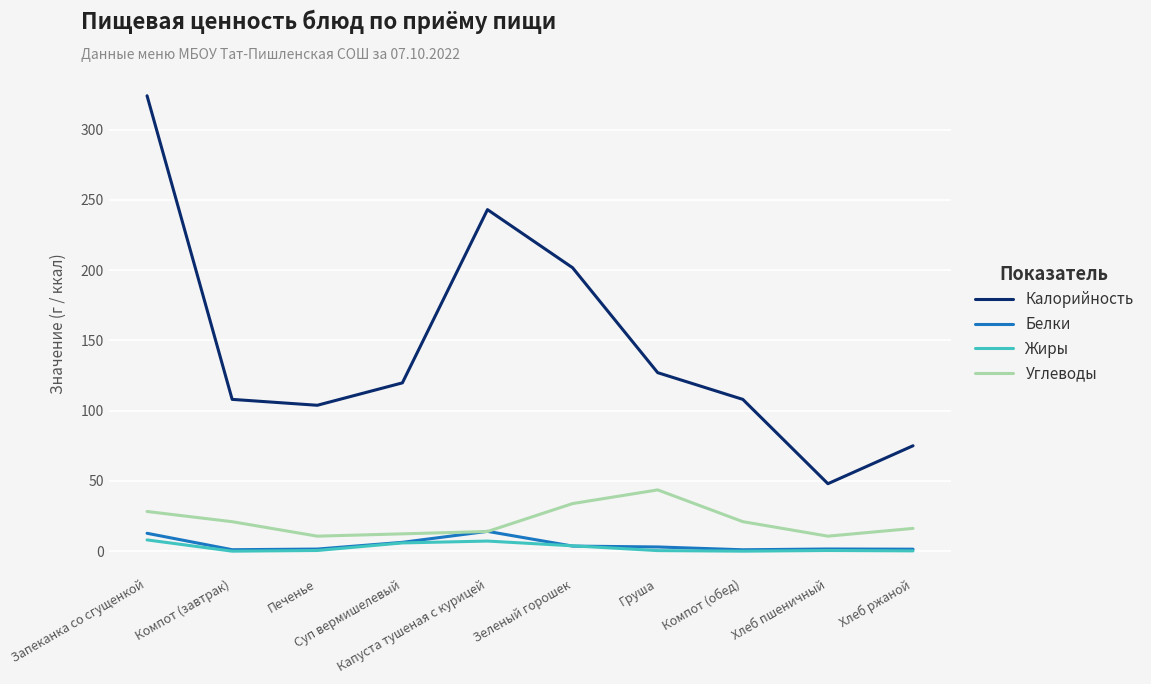

What is the sum of all Белки values?

46.2